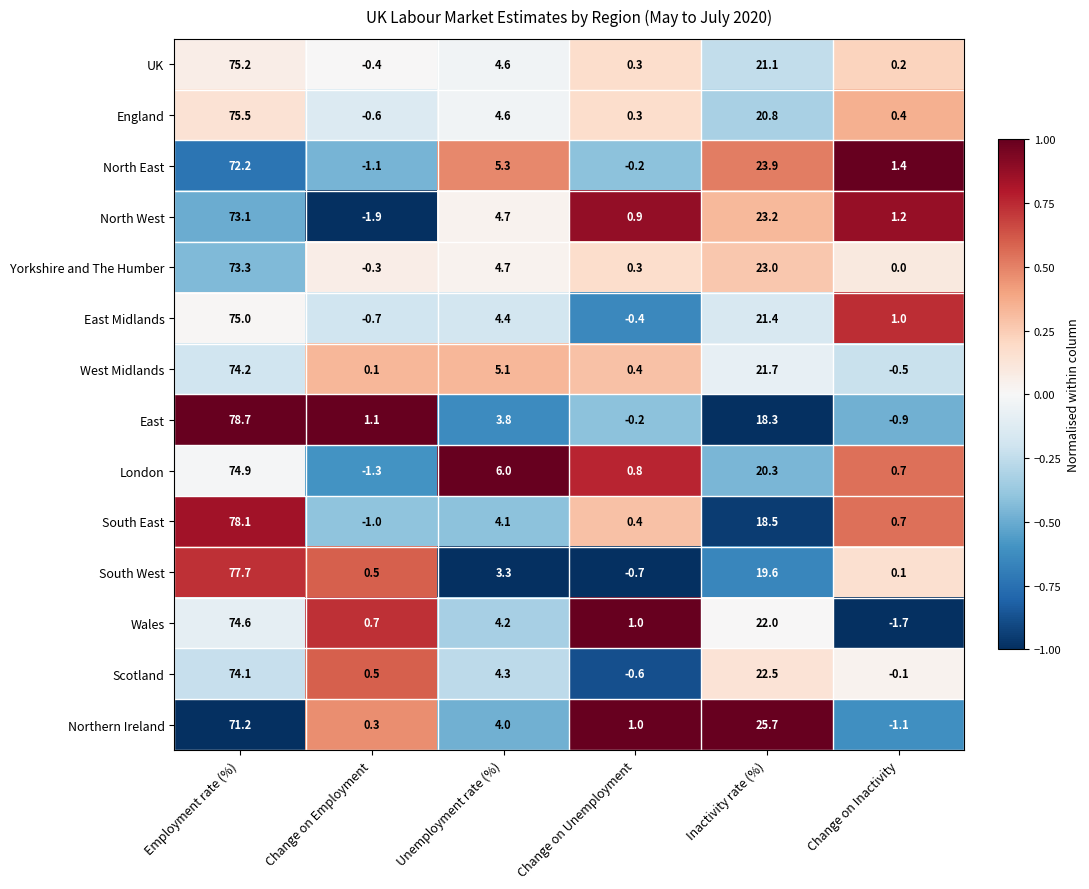

The South East series shows 4.1 at Unemployment rate (%). True or false?

True